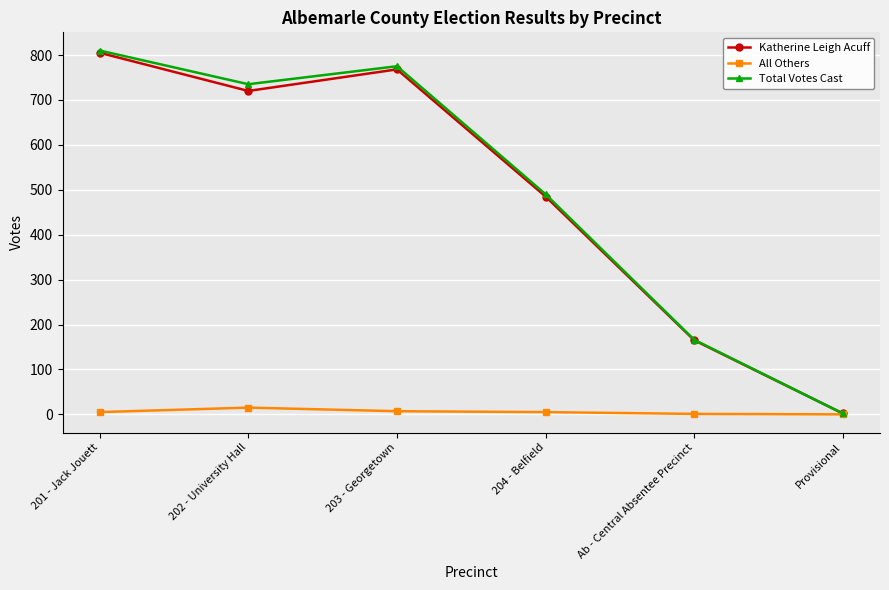

Is it true that Katherine Leigh Acuff equals 1302 at 201 - Jack Jouett?

False